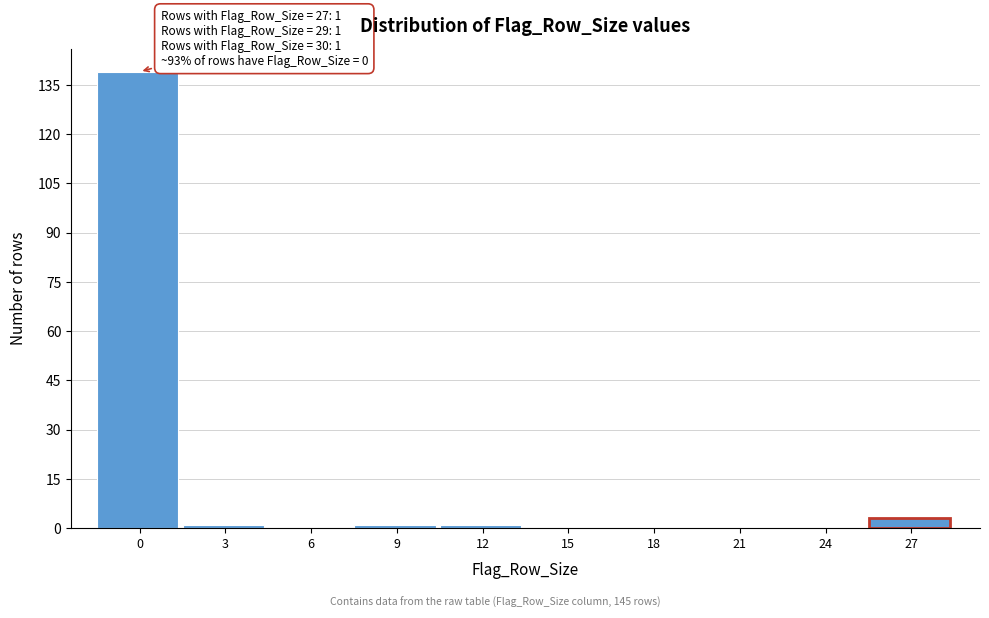

Reading left to right, what are all the values shown in this chart?

0=139	3=1	6=0	9=1	12=1	15=0	18=0	21=0	24=0	27=3